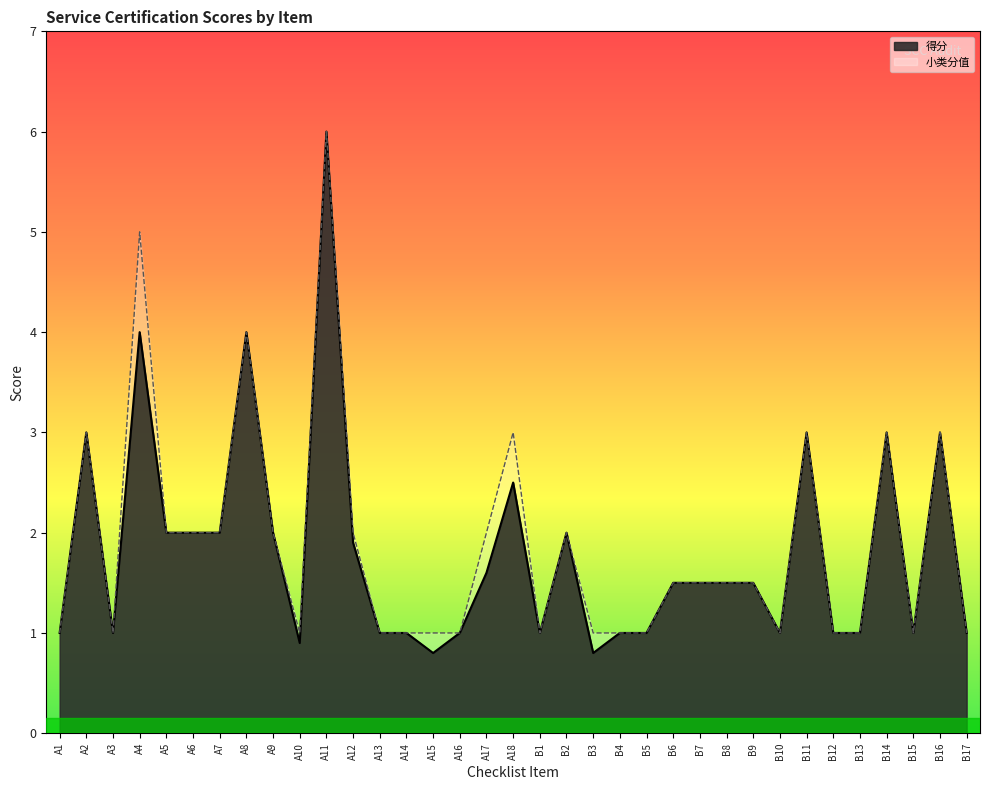

List the labels in order of value, smallest first.

A15, B3, A10, A1, A3, A13, A14, A16, B1, B4, B5, B10, B12, B13, B15, B17, B6, B7, B8, B9, A17, A12, A5, A6, A7, A9, B2, A18, A2, B11, B14, B16, A4, A8, A11